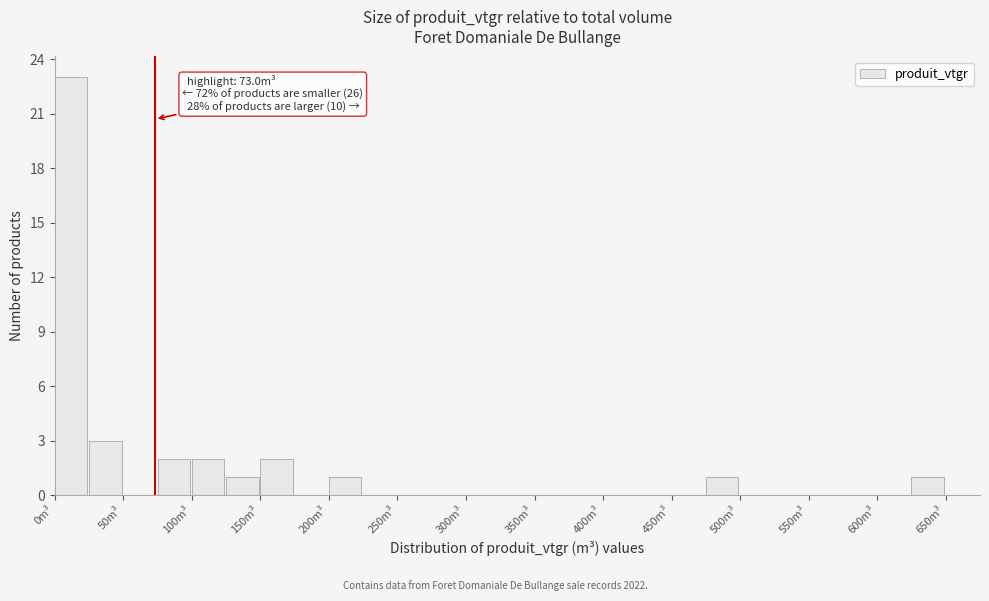

Which range on the x-axis has the tallest bar?

0 to 25